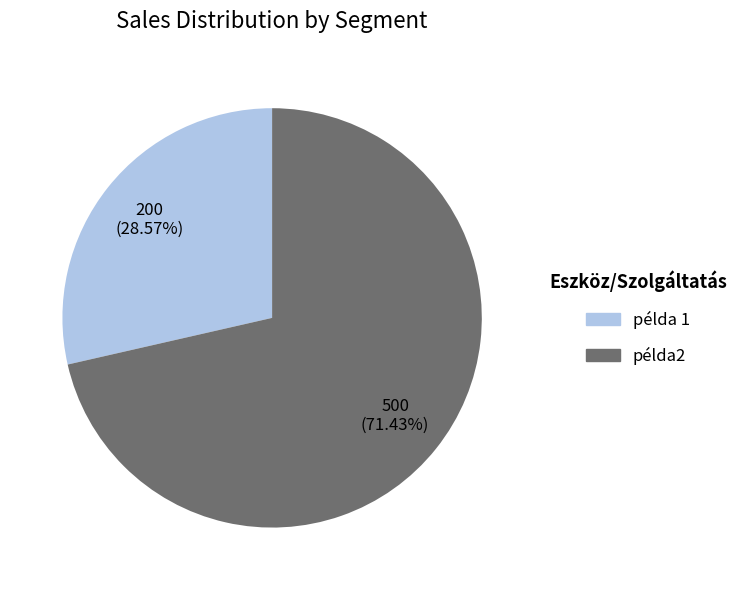

Is it true that példa2 is 71% of the pie?

True